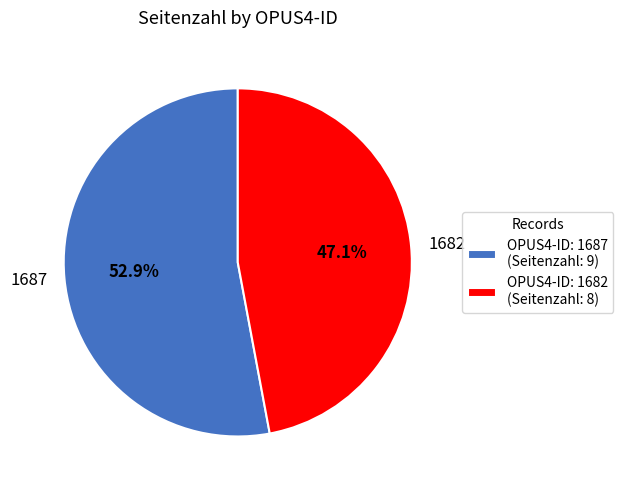

Is it true that 1682 is 35% of the pie?

False